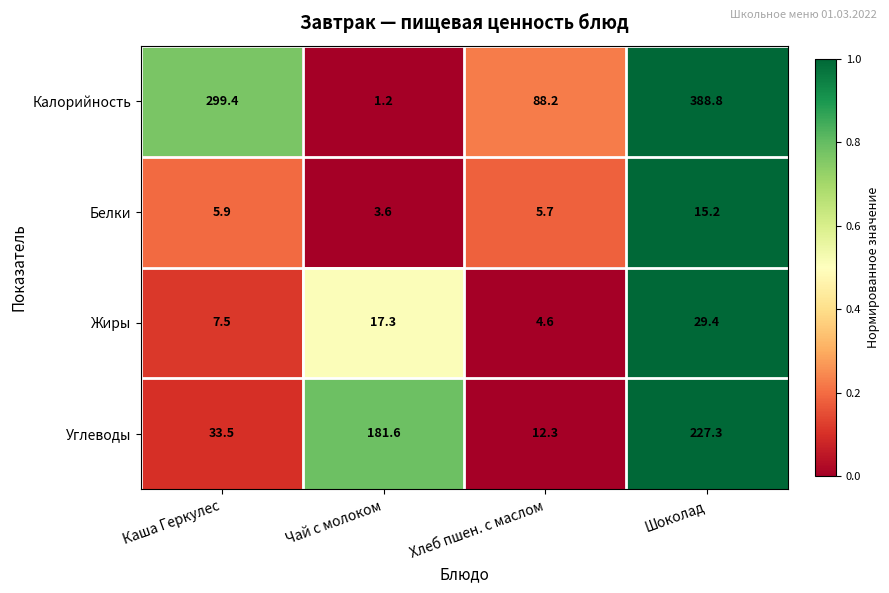

The value of Жиры at Каша Геркулес is 7.5. True or false?

True